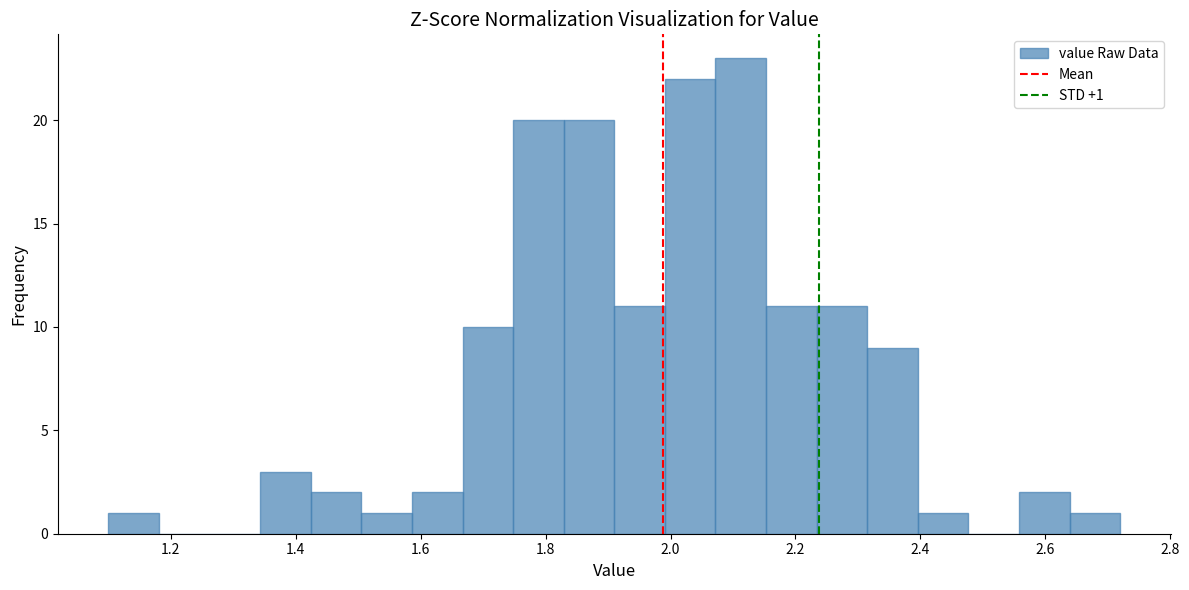

Over which range of the x-axis is the bar tallest?

2.08 to 2.16